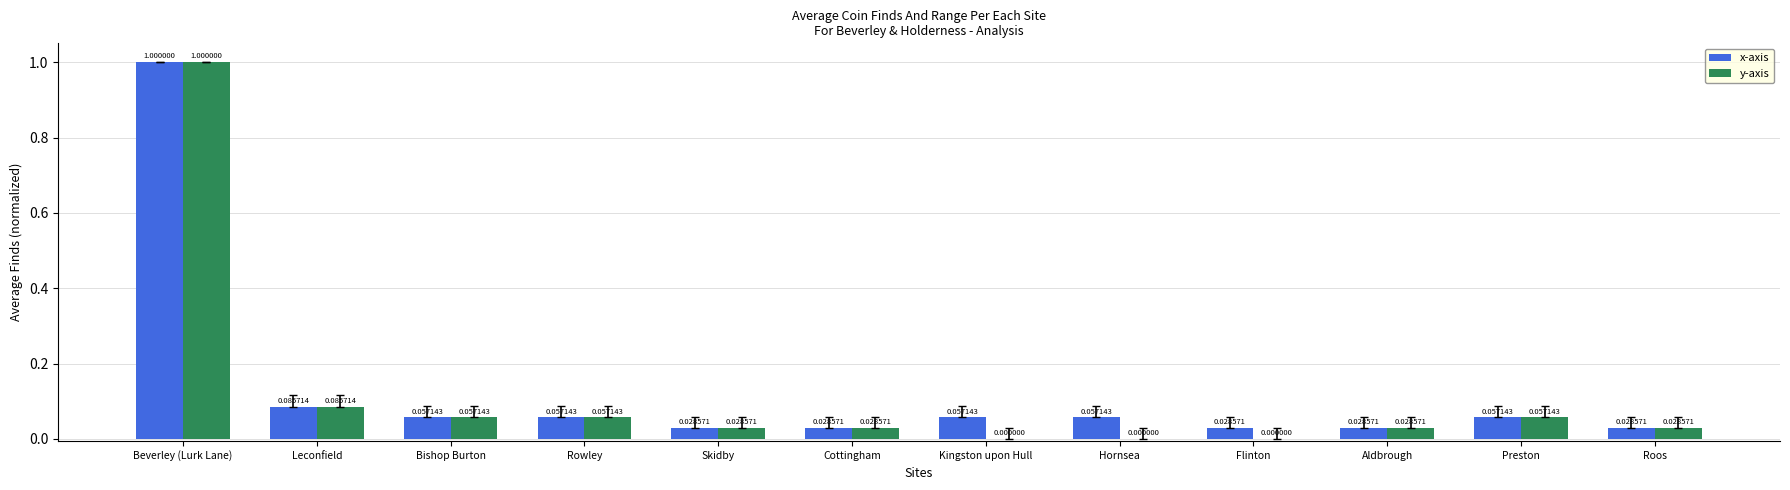

At which category is the sum across all series the highest?

Beverley (Lurk Lane)